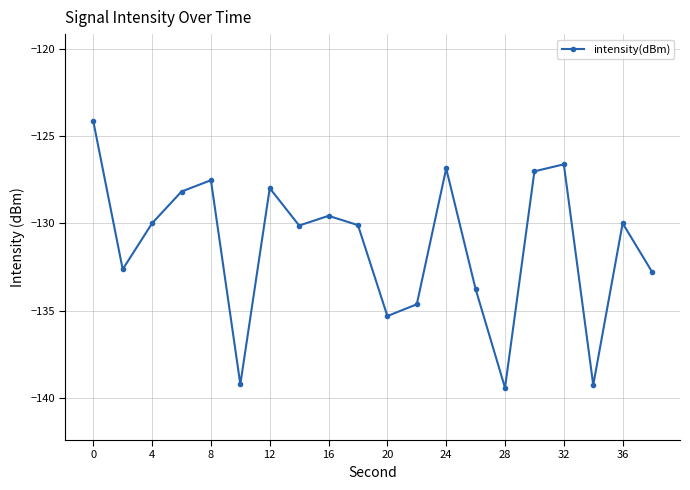

What is the greatest value displayed?

-124.1